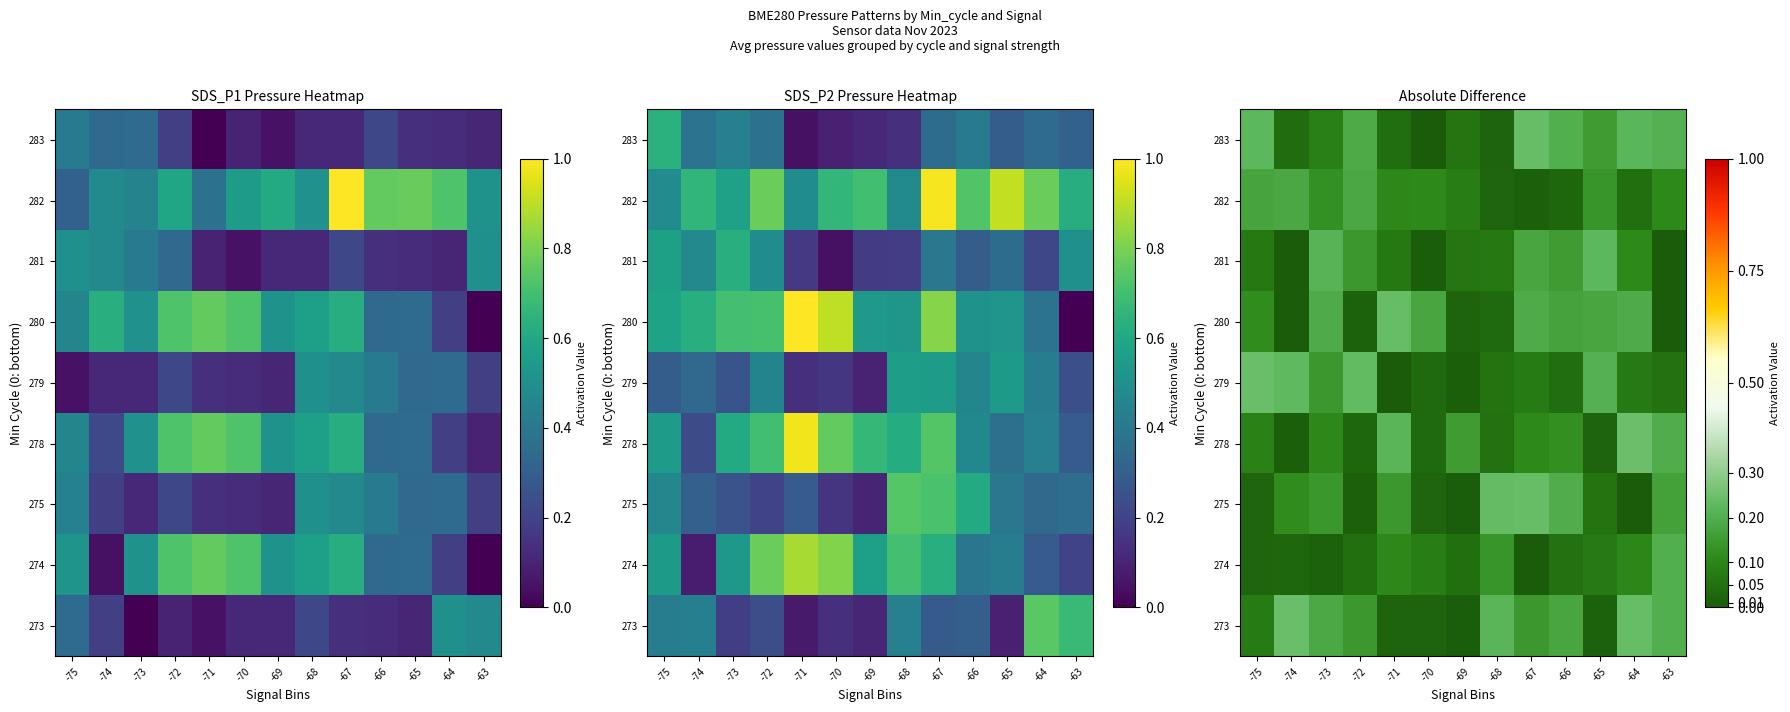

Is the value of 282 at -75 greater than the value of 279 at -67?

Yes